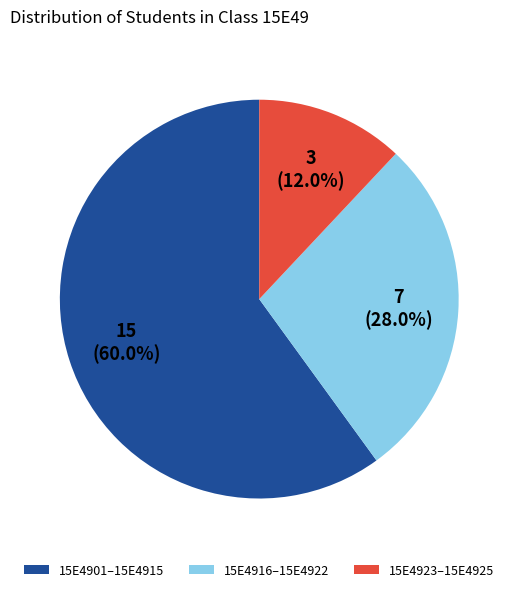

What is the largest slice in the pie chart?

15E4901–15E4915